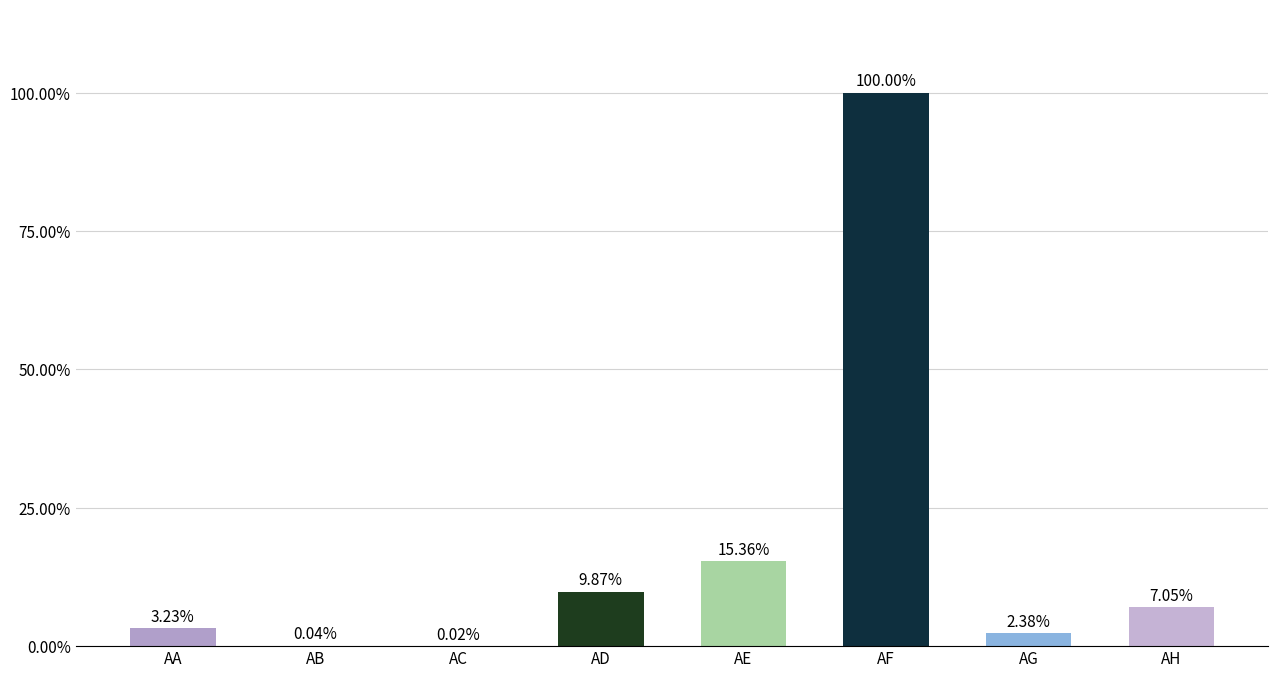

Which category has the lowest value across all series?

AC